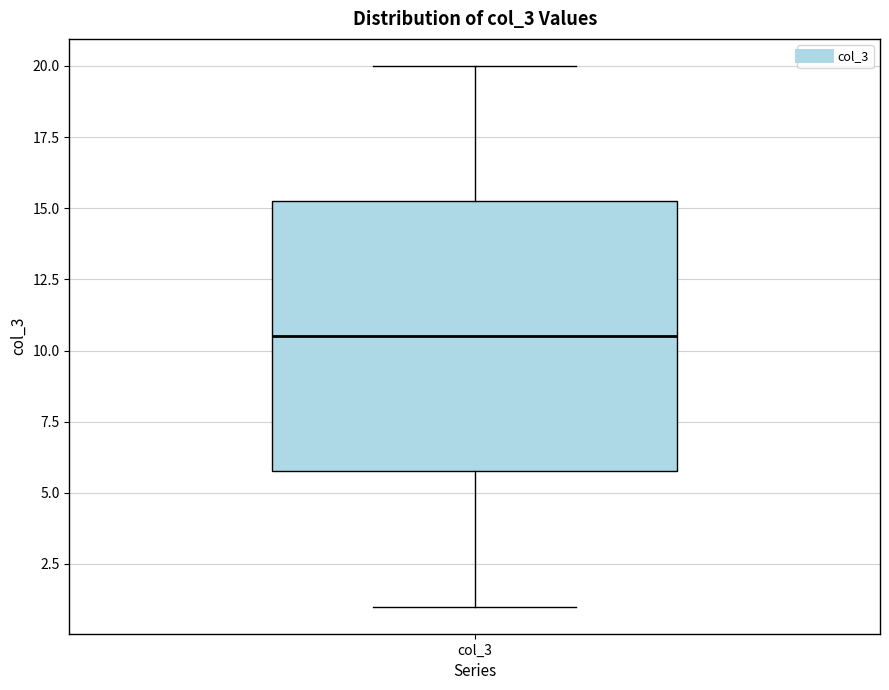

Transcribe this box plot: give where the median line is, the range the box spans, and where the two whiskers end, as read against the y-axis. The values are not printed on the chart, so give them approximately, as read against the axis.

median 10.5, box 6.0 to 15.5, whiskers 1.0 to 20.0